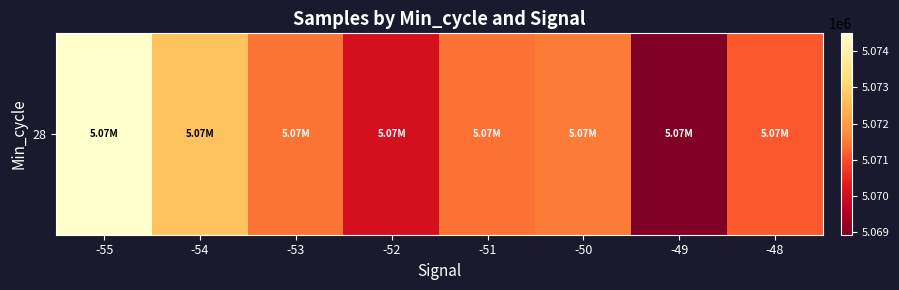

Reading left to right, extract all data points from this chart.

-55=5074486.0	-54=5072709.0	-53=5071435.8	-52=5070066.3	-51=5071417.8	-50=5071520.3	-49=5068937.0	-48=5071144.0